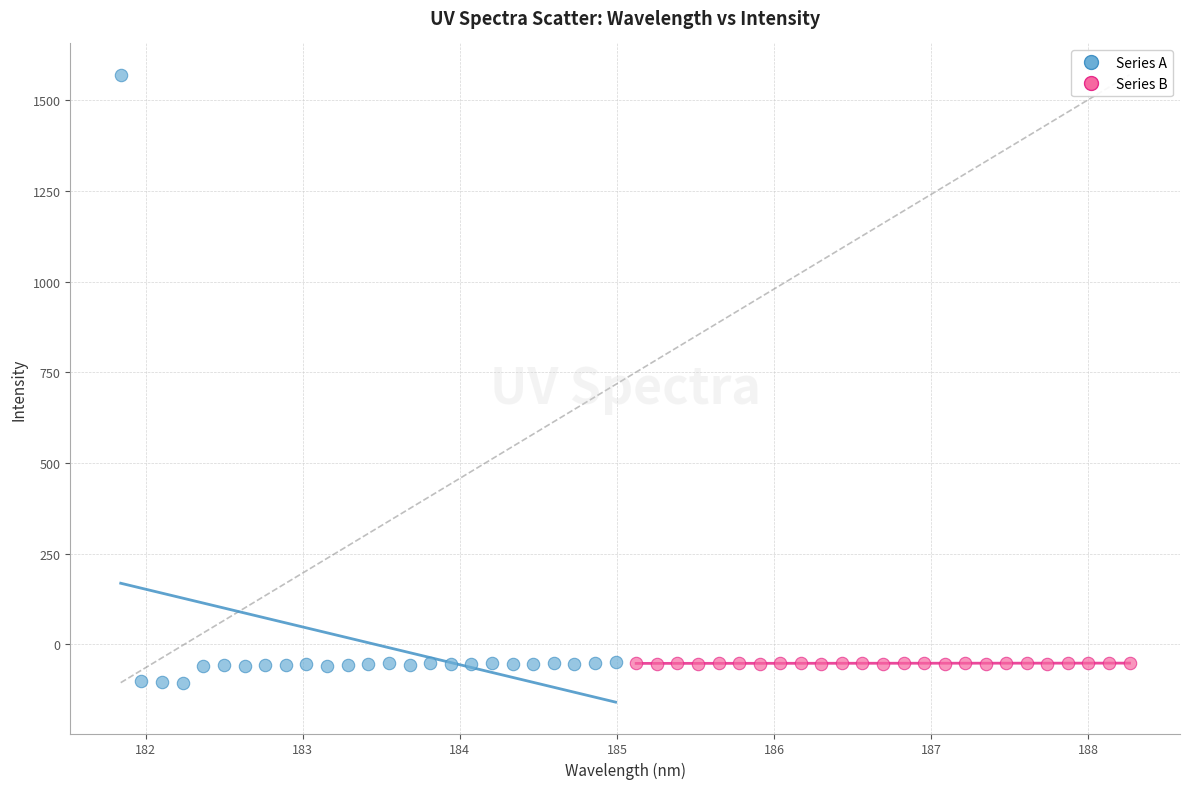

Which series contains the lowest Y value?

Series A